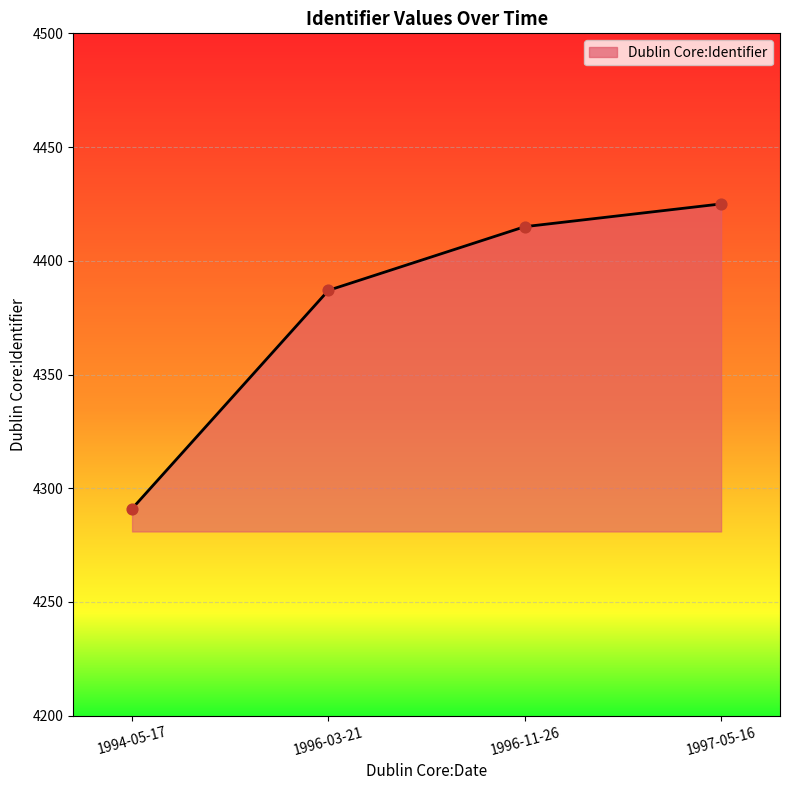

Between 1997-05-16 and 1996-11-26, which is larger?

1997-05-16